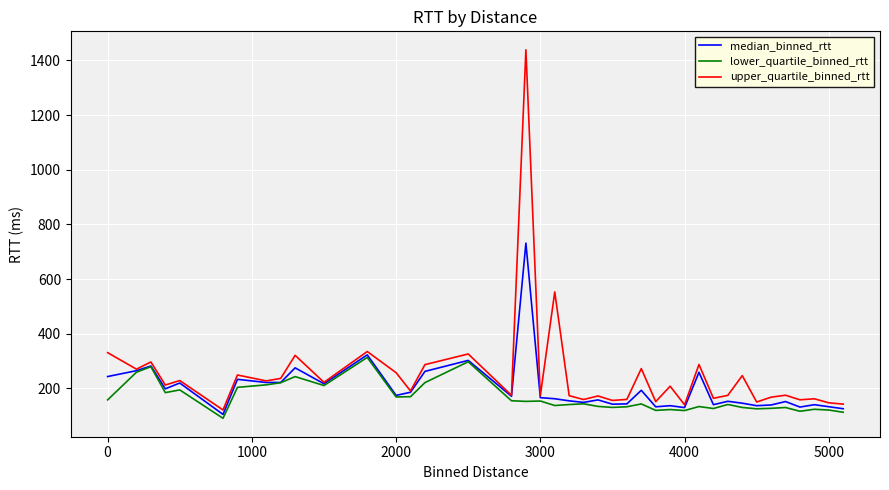

What is the maximum value shown in the chart?

1439.0